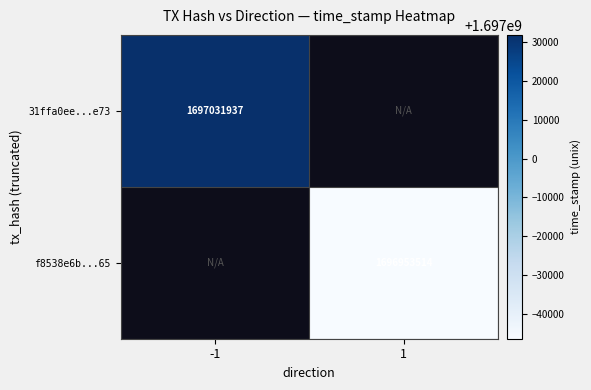

How many series are shown in this chart?

2